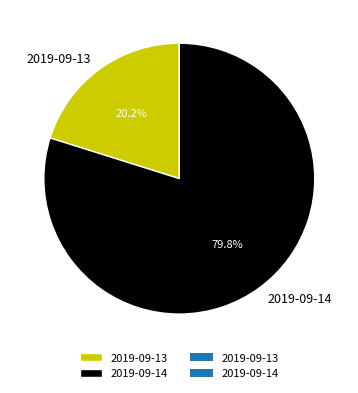

Which slice is the smallest?

2019-09-13